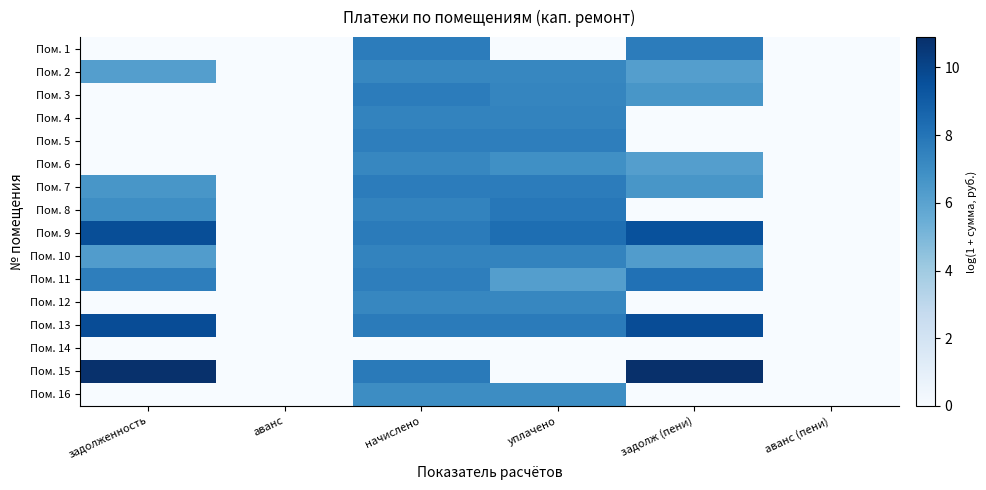

Reading left to right, transcribe all the data shown in this chart.

Пом. 1: задолженность=0.0	аванс=0.0	начислено=7.7	уплачено=0.0	задолж (пени)=7.7	аванс (пени)=0.0
Пом. 2: задолженность=6.2	аванс=0.0	начислено=7.3	уплачено=7.3	задолж (пени)=6.2	аванс (пени)=0.0
Пом. 3: задолженность=0.0	аванс=0.0	начислено=7.7	уплачено=7.3	задолж (пени)=6.6	аванс (пени)=0.0
Пом. 4: задолженность=0.0	аванс=0.0	начислено=7.4	уплачено=7.4	задолж (пени)=0.0	аванс (пени)=0.0
Пом. 5: задолженность=0.0	аванс=0.0	начислено=7.6	уплачено=7.6	задолж (пени)=0.0	аванс (пени)=0.0
Пом. 6: задолженность=0.0	аванс=0.0	начислено=7.3	уплачено=6.9	задолж (пени)=6.2	аванс (пени)=0.0
Пом. 7: задолженность=6.6	аванс=0.0	начислено=7.7	уплачено=7.7	задолж (пени)=6.6	аванс (пени)=0.0
Пом. 8: задолженность=7.0	аванс=0.0	начислено=7.4	уплачено=7.9	задолж (пени)=0.0	аванс (пени)=0.0
Пом. 9: задолженность=9.6	аванс=0.0	начислено=7.7	уплачено=8.3	задолж (пени)=9.5	аванс (пени)=0.0
Пом. 10: задолженность=6.3	аванс=0.0	начислено=7.4	уплачено=7.4	задолж (пени)=6.3	аванс (пени)=0.0
Пом. 11: задолженность=7.6	аванс=0.0	начислено=7.6	уплачено=6.2	задолж (пени)=8.2	аванс (пени)=0.0
Пом. 12: задолженность=0.0	аванс=0.0	начислено=7.3	уплачено=7.3	задолж (пени)=0.0	аванс (пени)=0.0
Пом. 13: задолженность=9.7	аванс=0.0	начислено=7.7	уплачено=7.7	задолж (пени)=9.7	аванс (пени)=0.0
Пом. 14: задолженность=0.0	аванс=0.0	начислено=0.0	уплачено=0.0	задолж (пени)=0.0	аванс (пени)=0.0
Пом. 15: задолженность=10.9	аванс=0.0	начислено=7.8	уплачено=0.0	задолж (пени)=10.9	аванс (пени)=0.0
Пом. 16: задолженность=0.0	аванс=0.0	начислено=7.0	уплачено=7.0	задолж (пени)=0.0	аванс (пени)=0.0